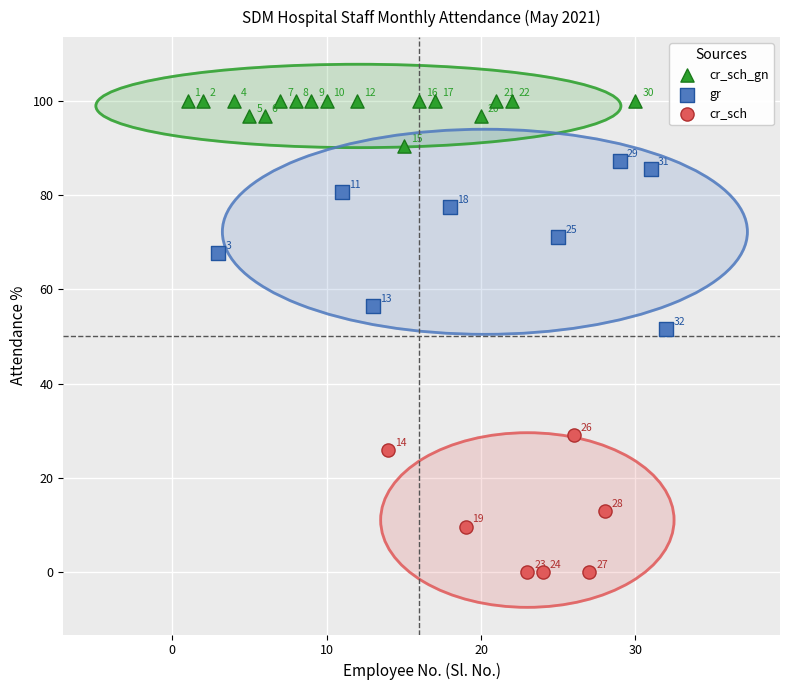

Which series has the widest spread of Y values?

gr